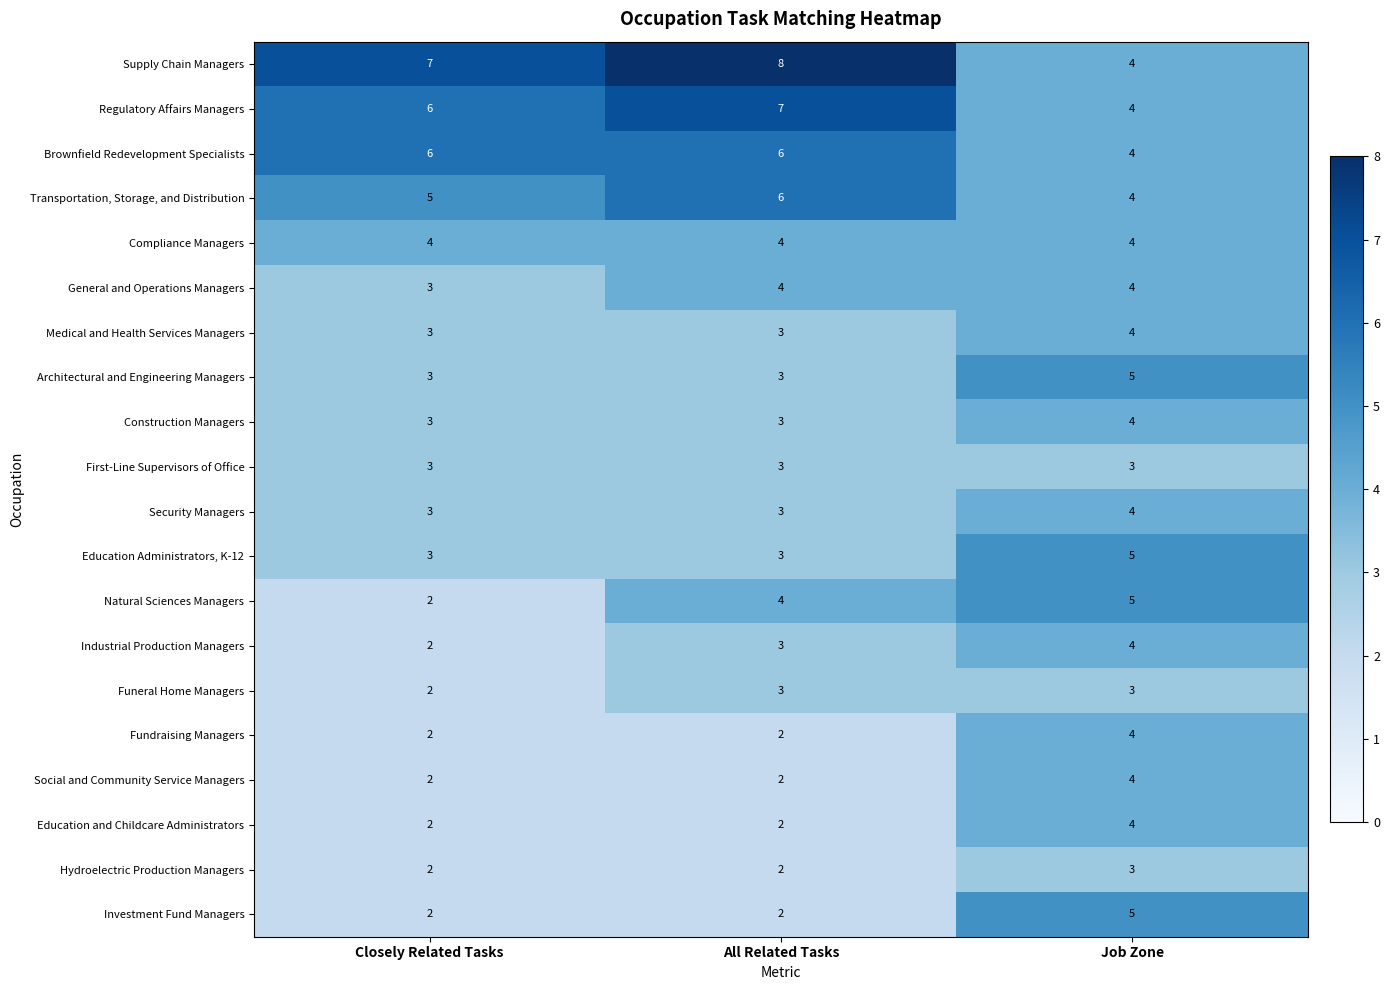

Between Closely Related Tasks and All Related Tasks, which series saw the biggest shift?

Natural Sciences Managers